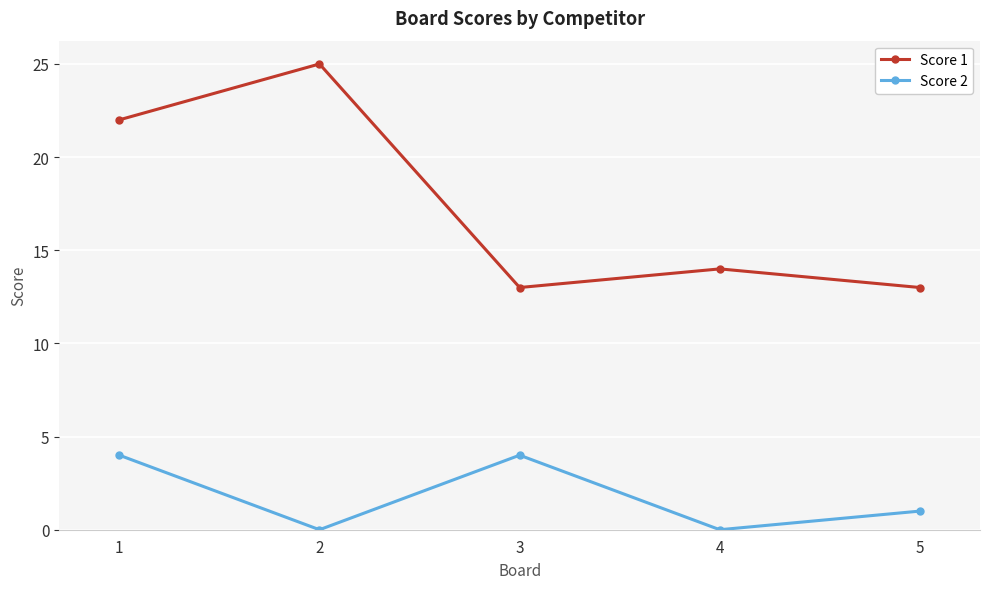

Reading left to right, extract all data points from this chart.

Score 1: 1=22	2=25	3=13	4=14	5=13
Score 2: 1=4	2=0	3=4	4=0	5=1